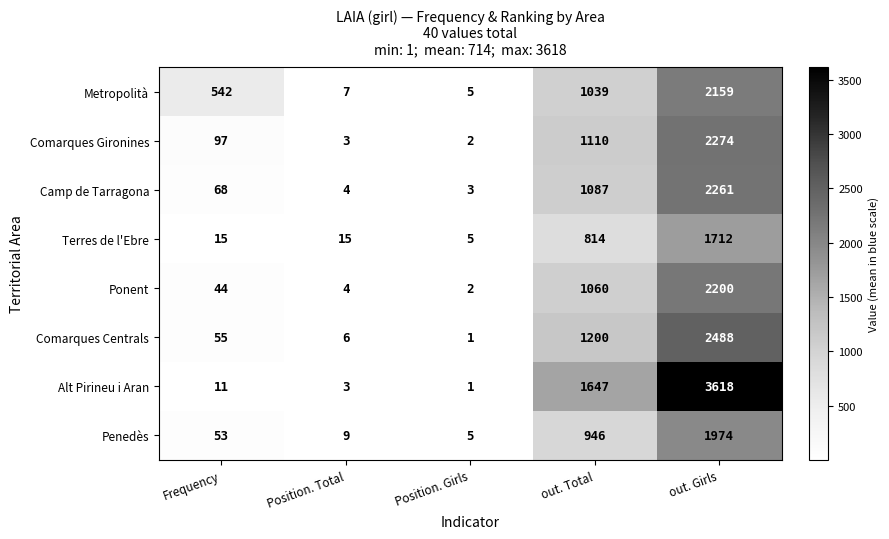

True or false: Comarques Centrals has a value of 6 at Position. Total.

True